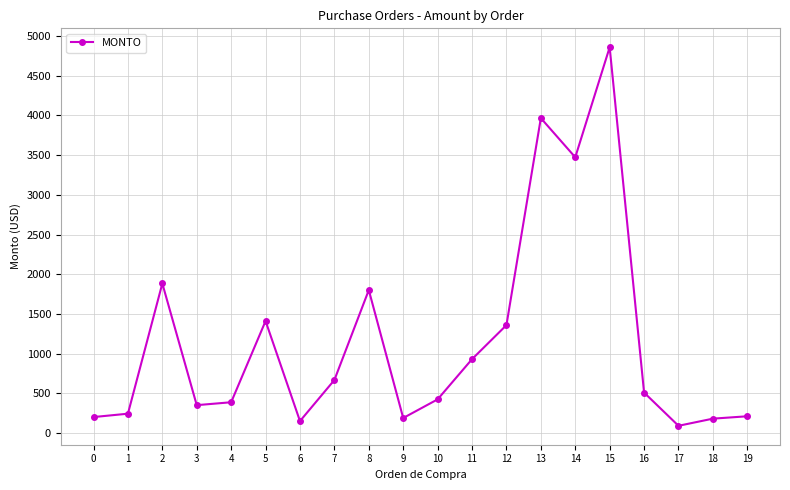

True or false: the data has more than 0 interior local peaks.

True